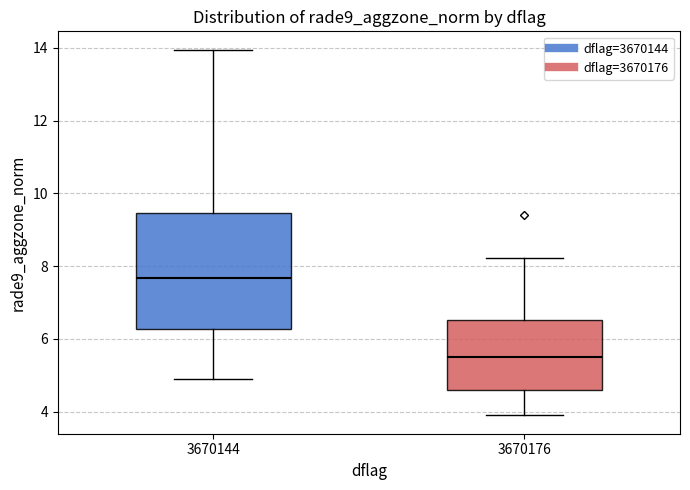

Which box has the lowest median line?

3670176